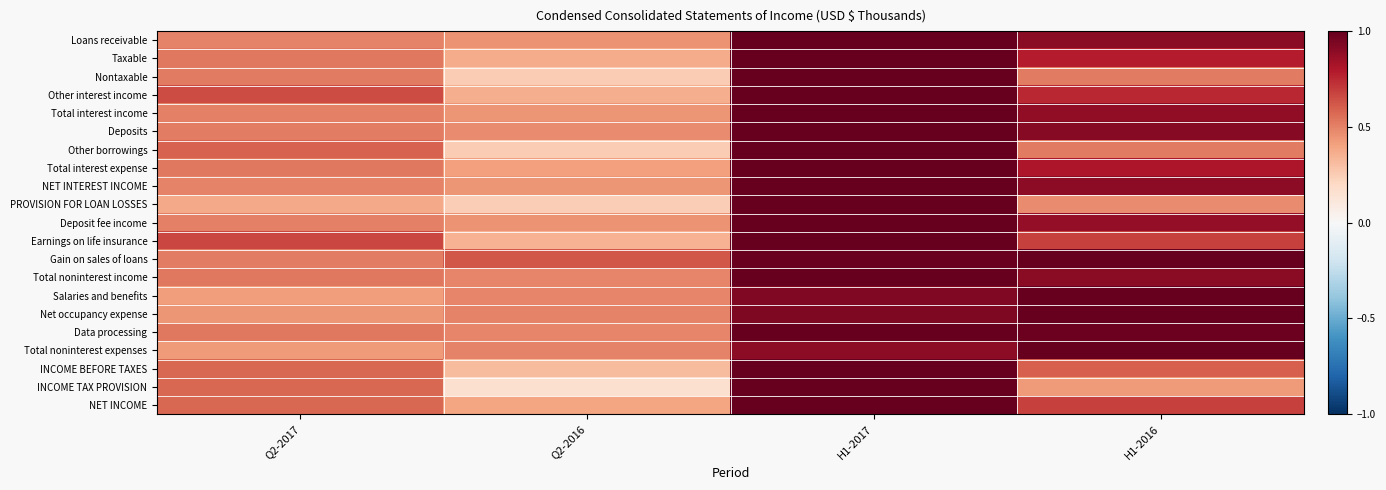

At which category is the sum across all series the highest?

H1-2017